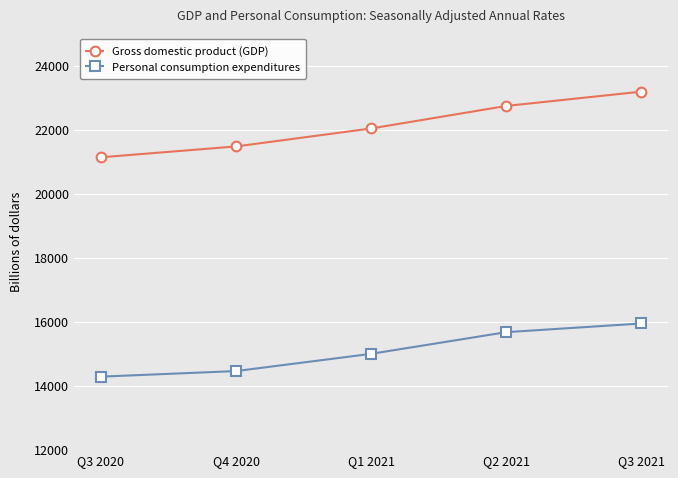

What is the sum of the Gross domestic product (GDP) values at Q3 2021 and Q4 2020?

44664.6